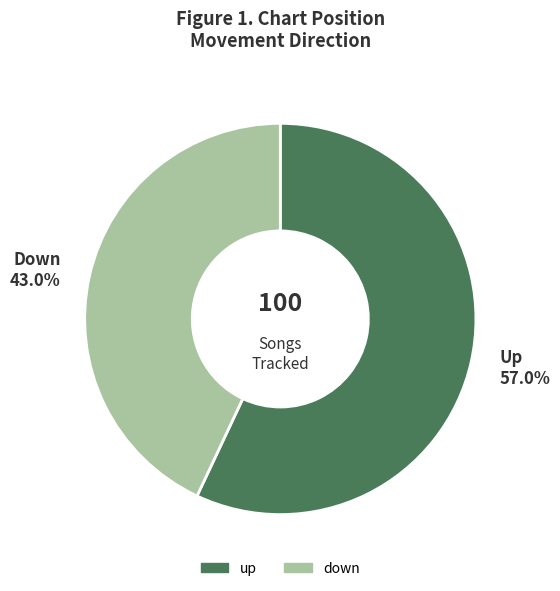

Which category has the smallest portion of the pie?

down